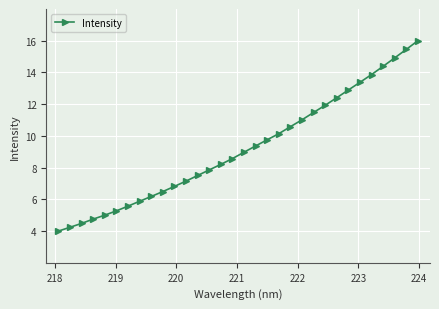

True or false: there are more than 1 points higher than both neighbors.

False